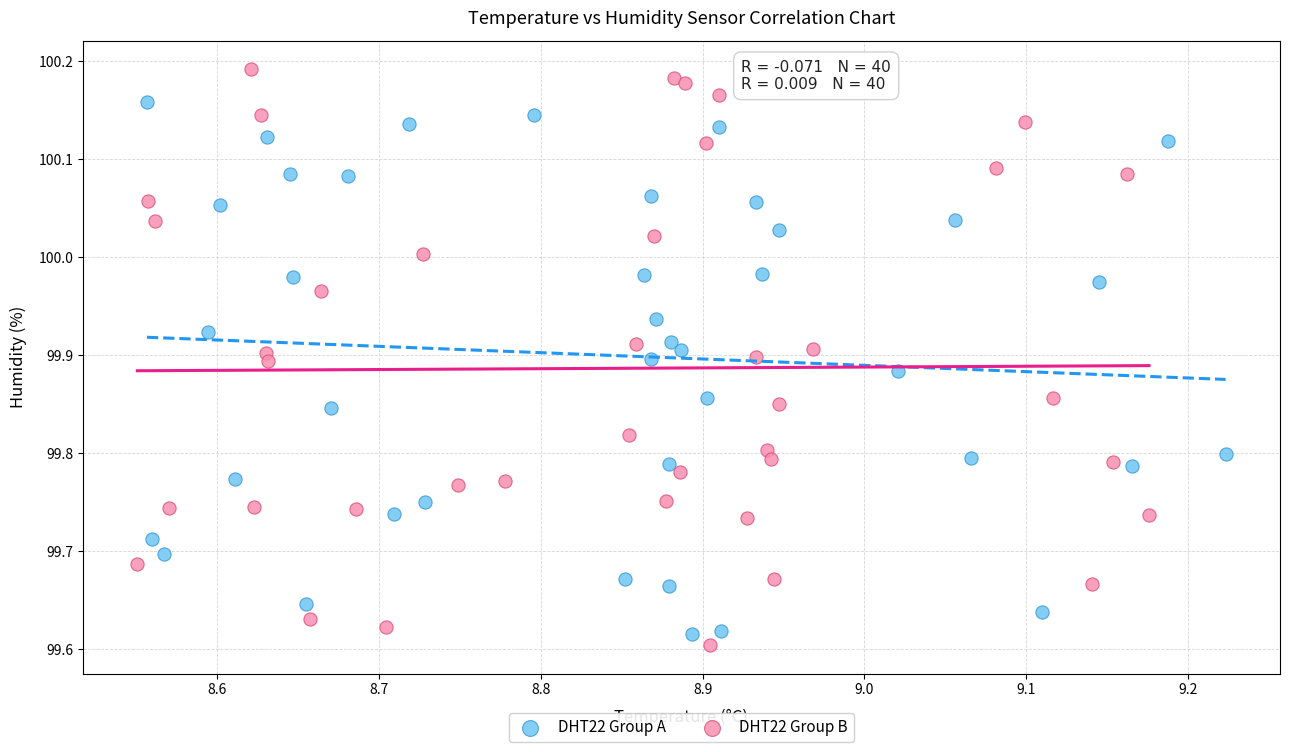

Which series has the largest Y range (max minus min)?

DHT22 Group B